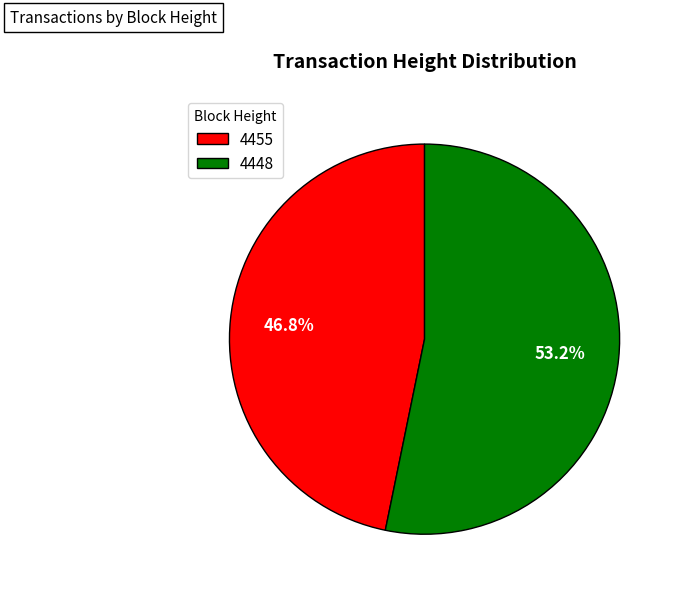

The 4455 slice represents 57% of the pie. True or false?

False